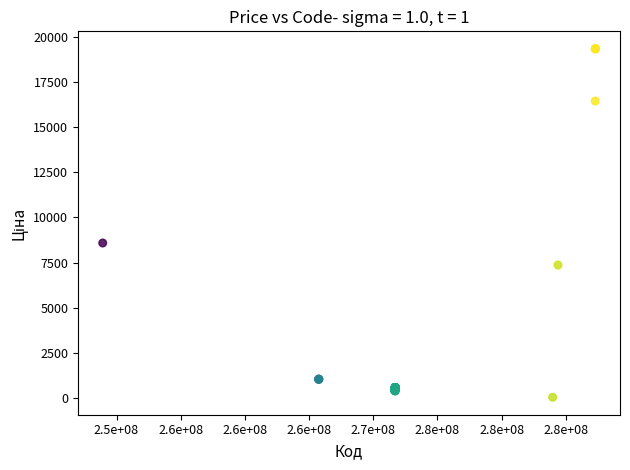

What Y value in the scatter plot is closest to 9687?

8581.1